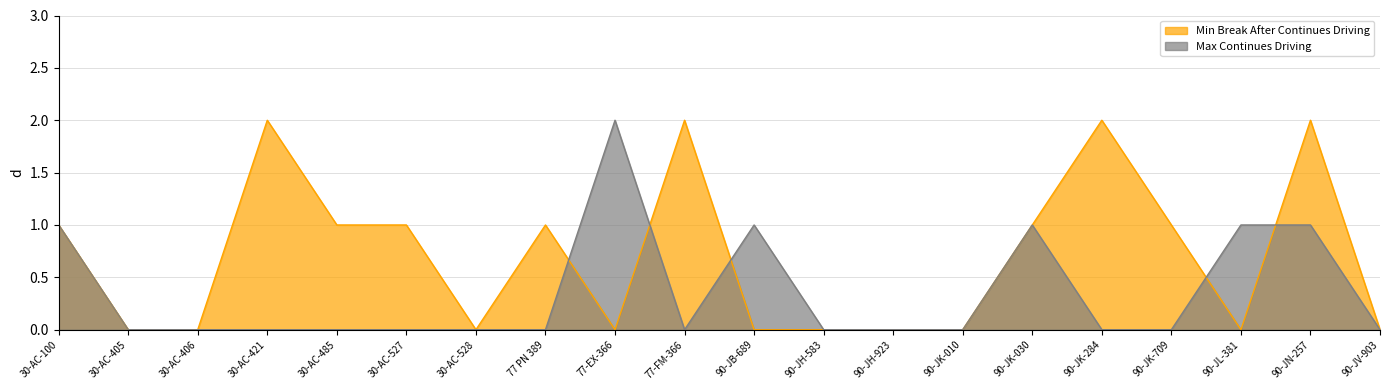

At 30-AC-421, list the series in order from smallest to largest.

Max Continues Driving, Min Break After Continues Driving